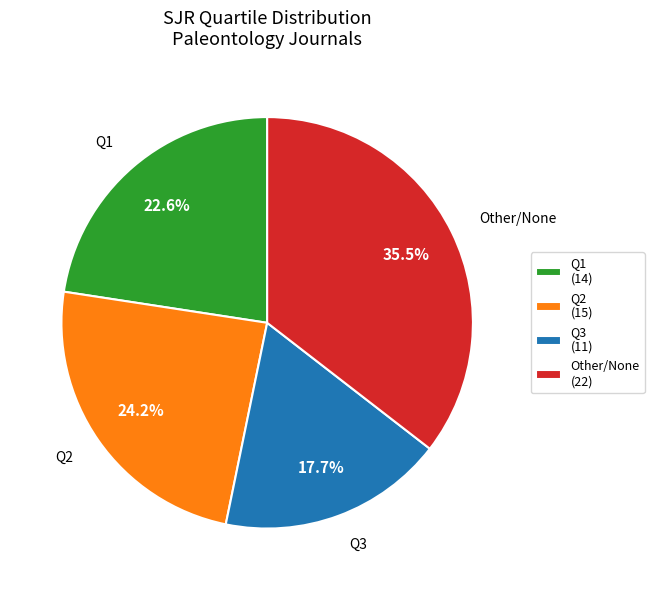

Rank the categories by value from highest to lowest.

Other, Q2, Q1, Q3